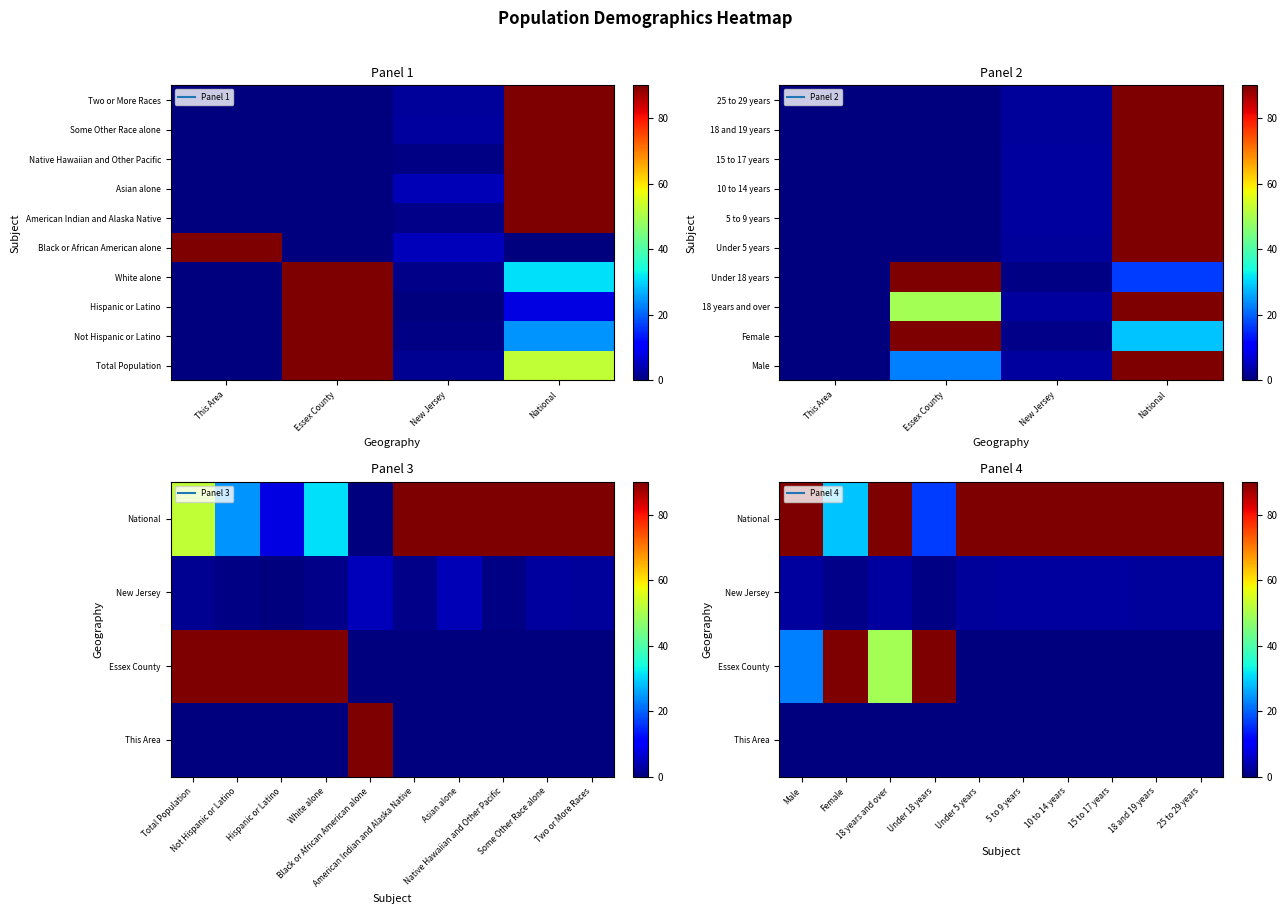

Reading left to right, list all the values displayed in this chart.

Total Population: This Area=0.0	Essex County=90.0	New Jersey=1.5	National=52.5
Not Hispanic or Latino: This Area=0.0	Essex County=90.0	New Jersey=0.7	National=24.4
Hispanic or Latino: This Area=0.0	Essex County=90.0	New Jersey=0.2	National=7.9
White alone: This Area=0.0	Essex County=90.0	New Jersey=0.8	National=31.3
Black or African American alone: This Area=90.0	Essex County=0.1	New Jersey=4.7	National=0.0
American Indian and Alaska Native: This Area=0.0	Essex County=0.1	New Jersey=0.9	National=90.0
Asian alone: This Area=0.0	Essex County=0.2	New Jersey=4.5	National=90.0
Native Hawaiian and Other Pacific: This Area=0.0	Essex County=0.0	New Jersey=0.5	National=90.0
Some Other Race alone: This Area=0.0	Essex County=0.3	New Jersey=2.6	National=90.0
Two or More Races: This Area=0.0	Essex County=0.2	New Jersey=2.4	National=90.0
Male: This Area=0.0	Essex County=22.8	New Jersey=2.5	National=90.0
Female: This Area=0.0	Essex County=90.0	New Jersey=0.8	National=28.8
18 years and over: This Area=0.0	Essex County=49.3	New Jersey=2.6	National=90.0
Under 18 years: This Area=0.0	Essex County=90.0	New Jersey=0.5	National=16.7
Under 5 years: This Area=0.0	Essex County=0.2	New Jersey=2.4	National=90.0
5 to 9 years: This Area=0.0	Essex County=0.2	New Jersey=2.5	National=90.0
10 to 14 years: This Area=0.0	Essex County=0.2	New Jersey=2.6	National=90.0
15 to 17 years: This Area=0.0	Essex County=0.2	New Jersey=2.6	National=90.0
18 and 19 years: This Area=0.0	Essex County=0.2	New Jersey=2.2	National=90.0
25 to 29 years: This Area=0.0	Essex County=0.2	New Jersey=2.4	National=90.0